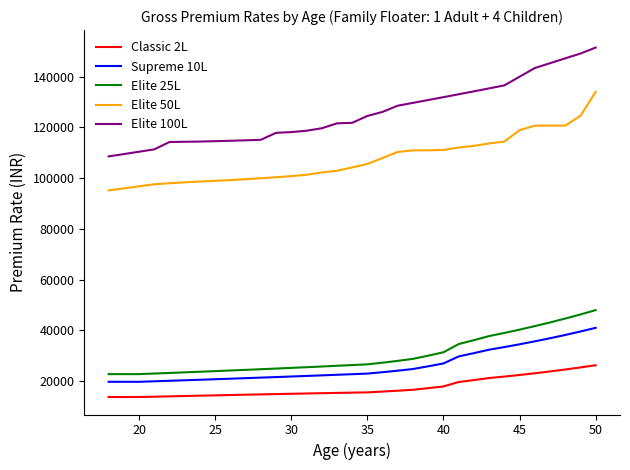

Which series has the largest total across all categories?

Elite 100L